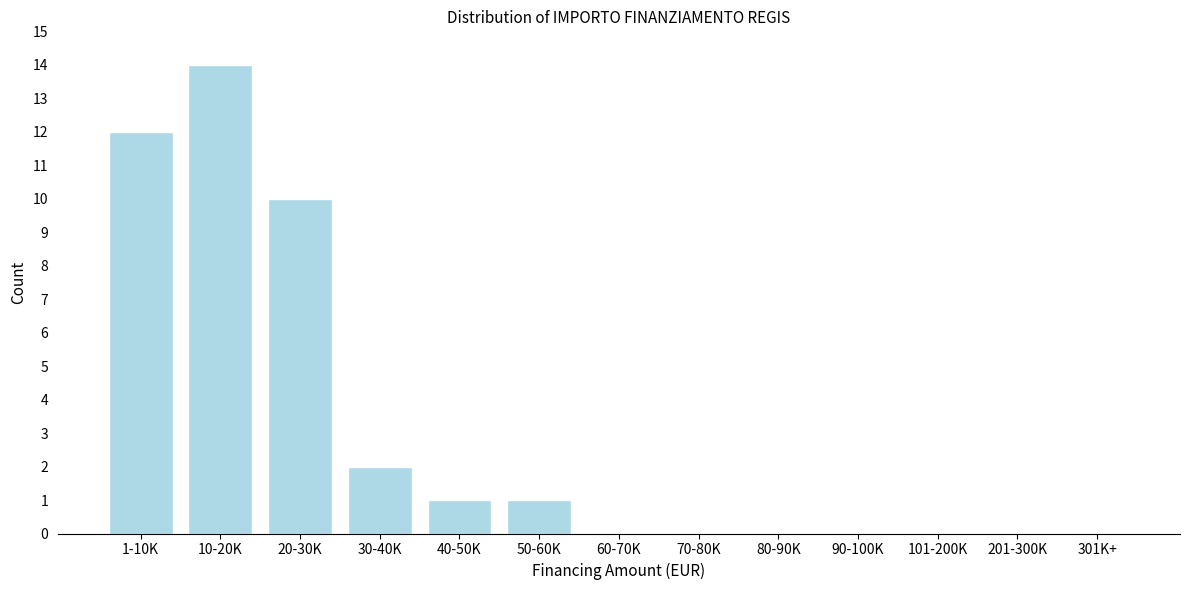

Reading left to right, what are all the values shown in this chart?

1-10K=12	10-20K=14	20-30K=10	30-40K=2	40-50K=1	50-60K=1	60-70K=0	70-80K=0	80-90K=0	90-100K=0	101-200K=0	201-300K=0	301K+=0